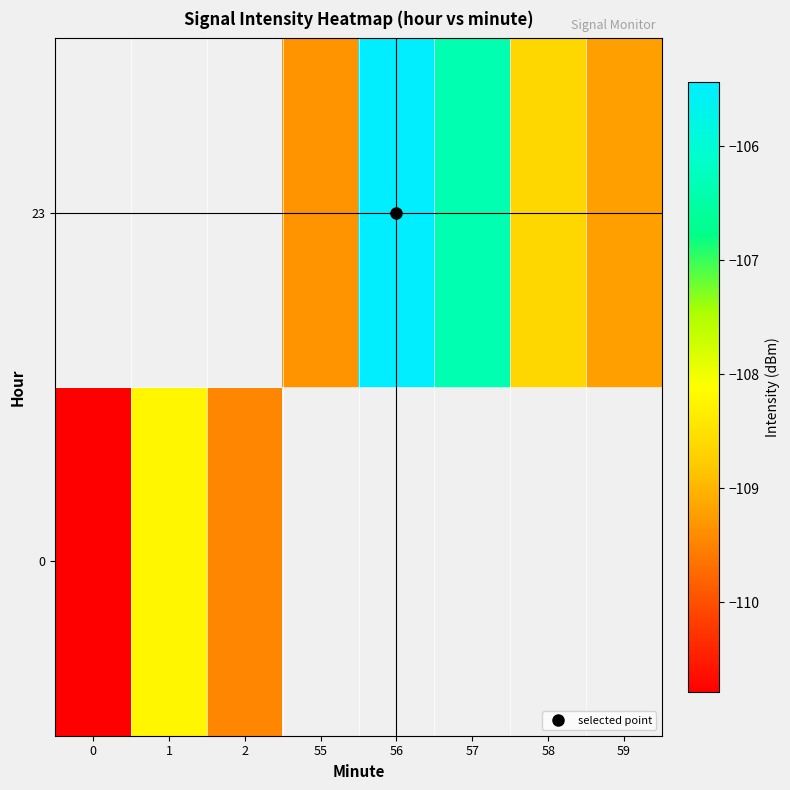

What is the difference between the maximum and minimum values in the row_0 series?

2.6